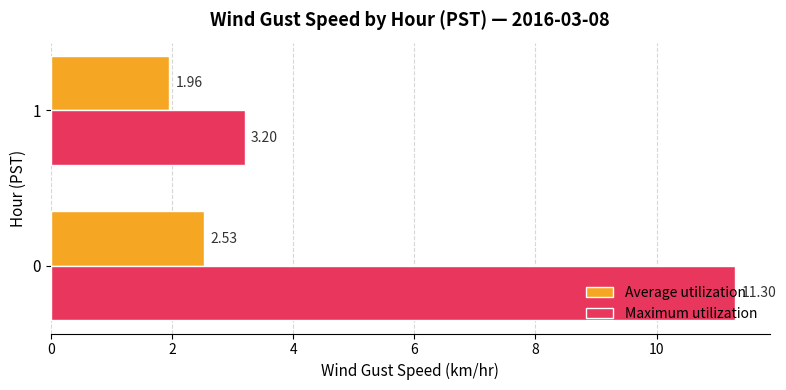

Which series has the largest total across all categories?

Maximum utilization